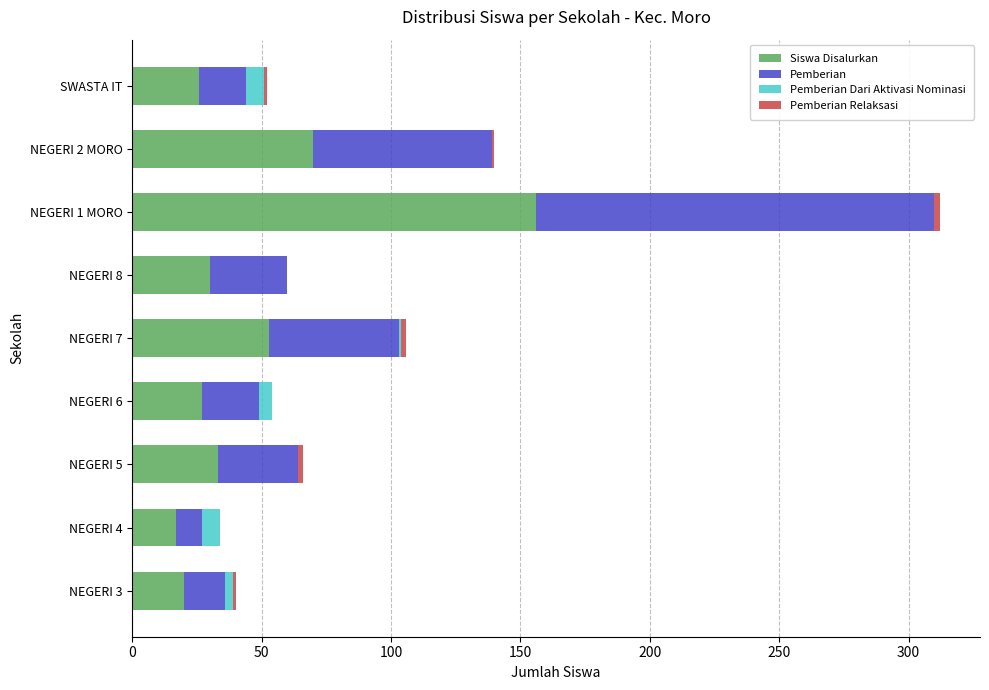

The value of Siswa Disalurkan at NEGERI 7 is 53. True or false?

True